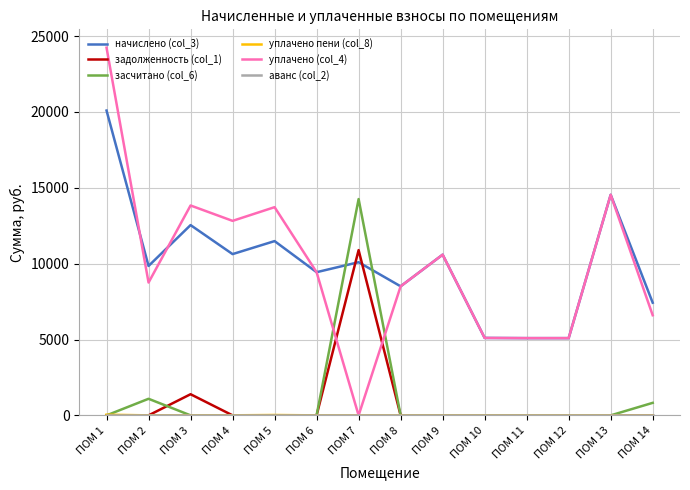

True or false: задолженность (col_1) and уплачено (col_4) intersect in this chart.

True